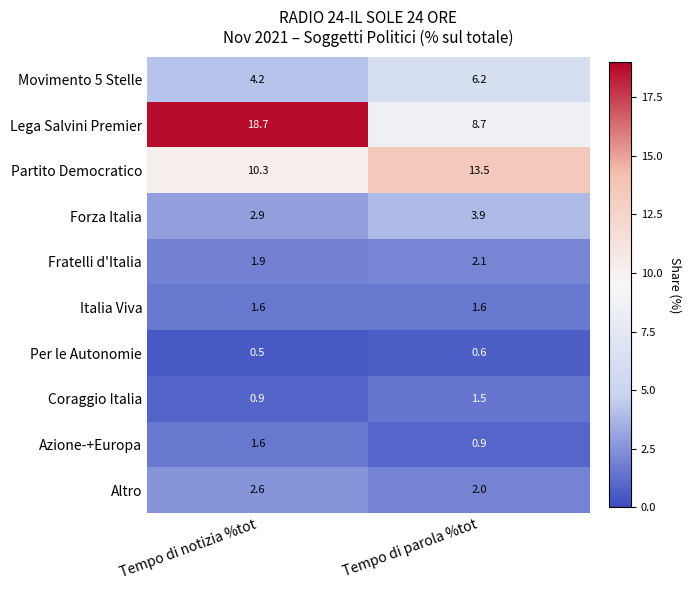

How many series are shown in this chart?

10